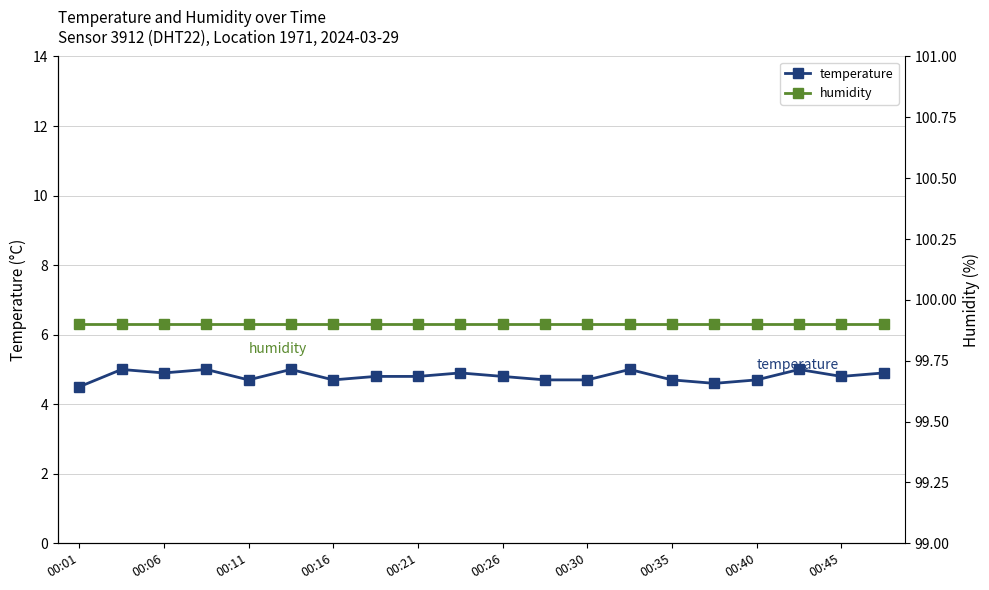

Which series changed the most between 00:06 and 00:40?

temperature